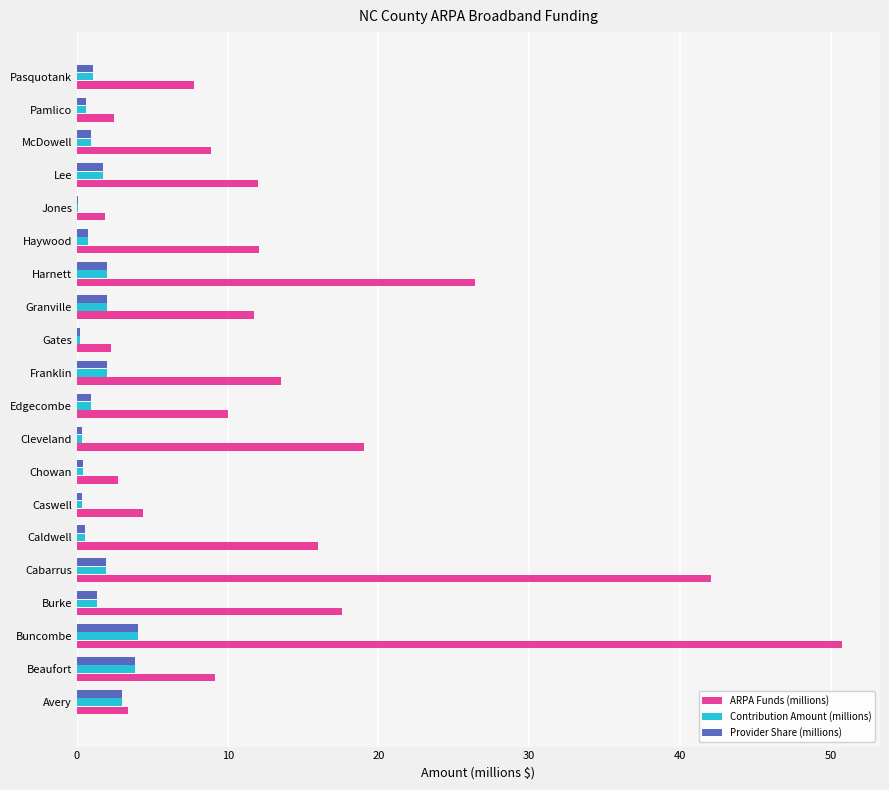

What is the sum of all ARPA Funds (millions) values?

273.9